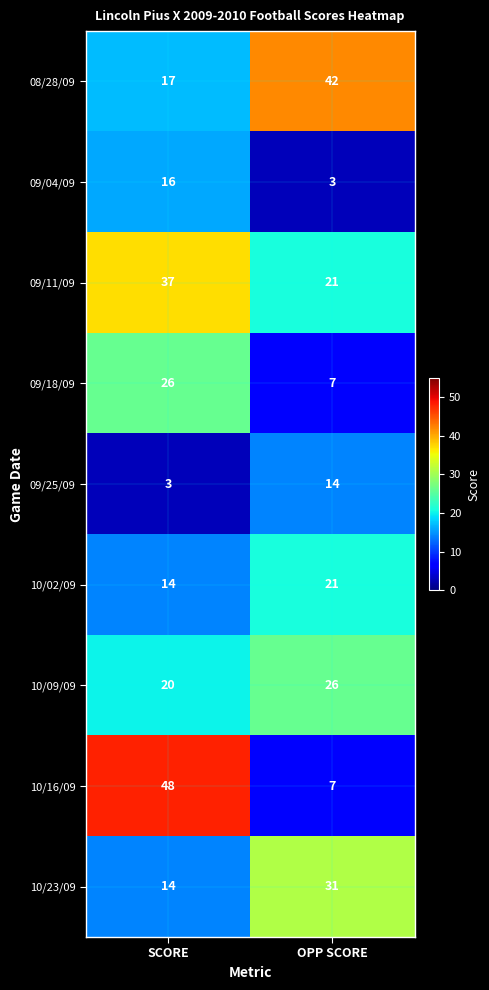

Which series has the largest range (max minus min)?

10/16/09